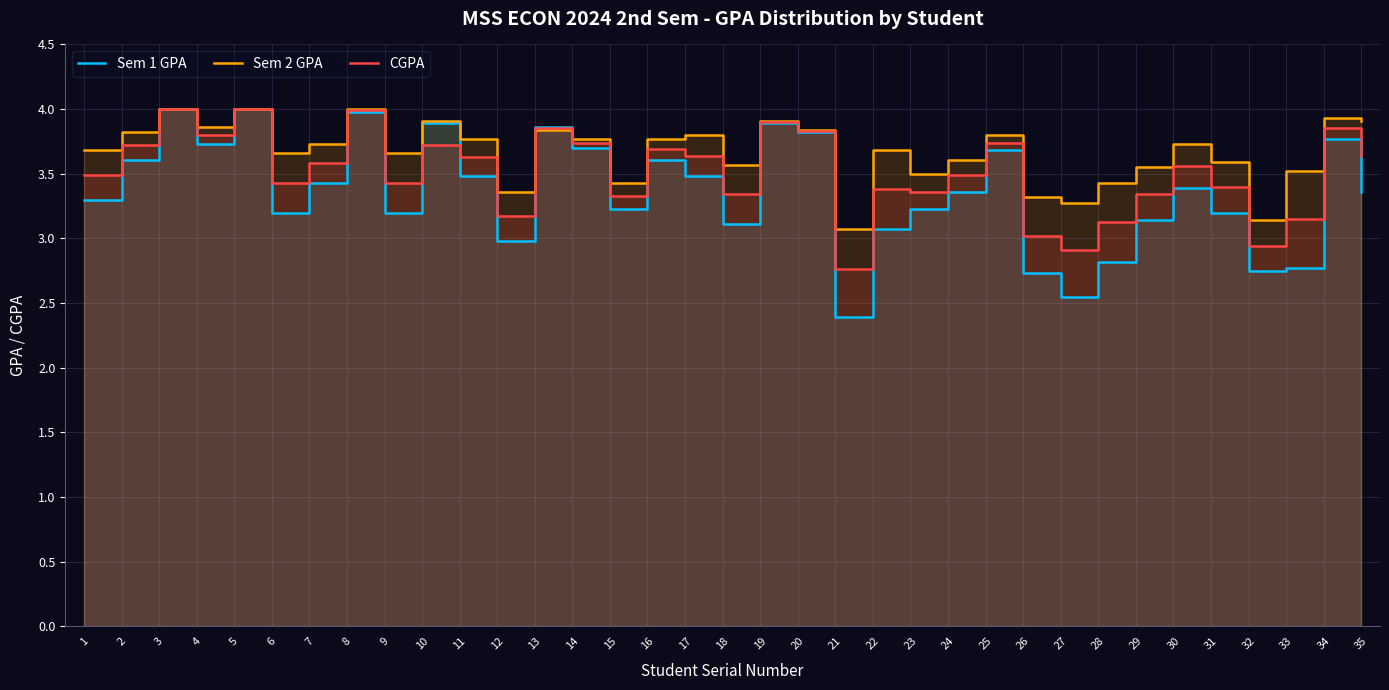

The Sem 2 GPA series shows 3.5 at 23. True or false?

True